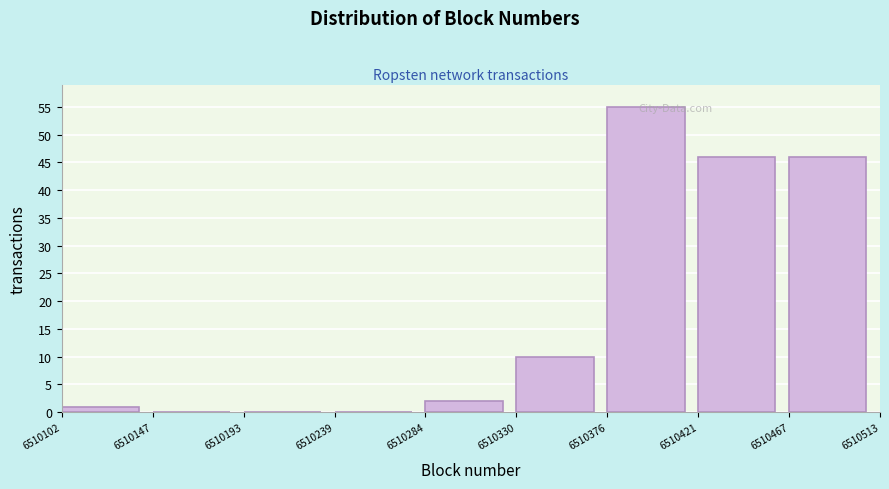

What is the height of the bar covering 6510421 to 6510467 on the x-axis? The values are not printed on the chart, so give them approximately, as read against the axis.

46